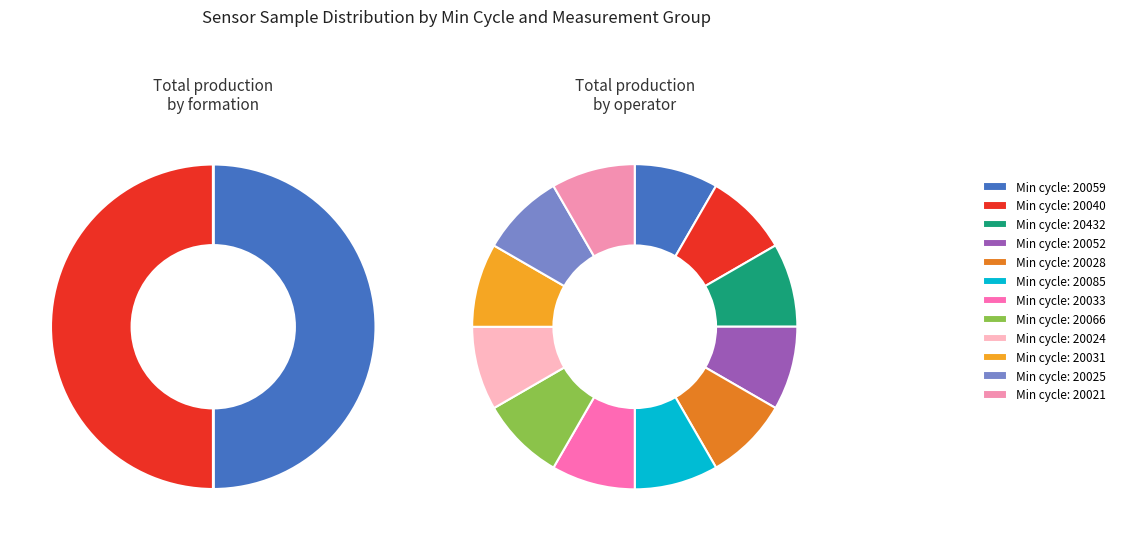

To the nearest percent, what is the combined percentage of 28/20066 and 28/20025?

17%